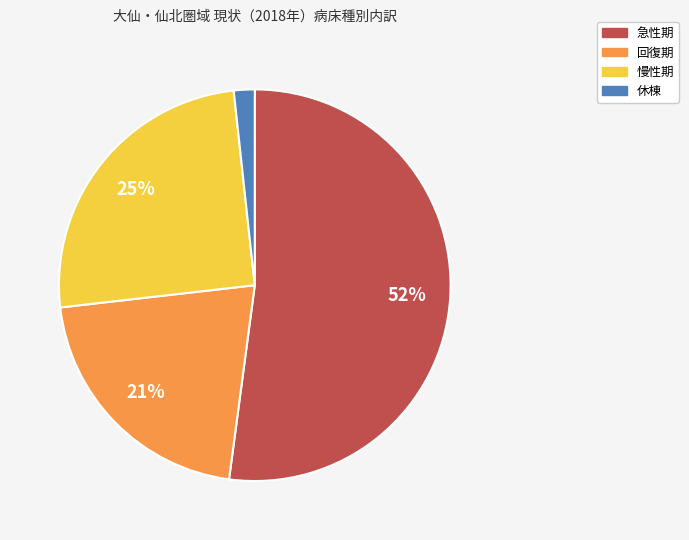

Between 急性期 and 慢性期, which is larger?

急性期